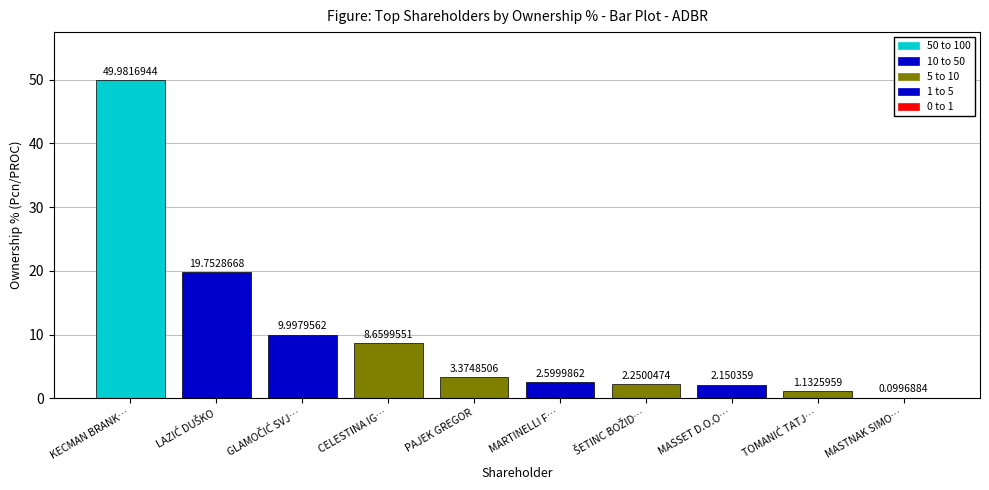

Which category has the highest value across all series?

KECMAN BRANK…